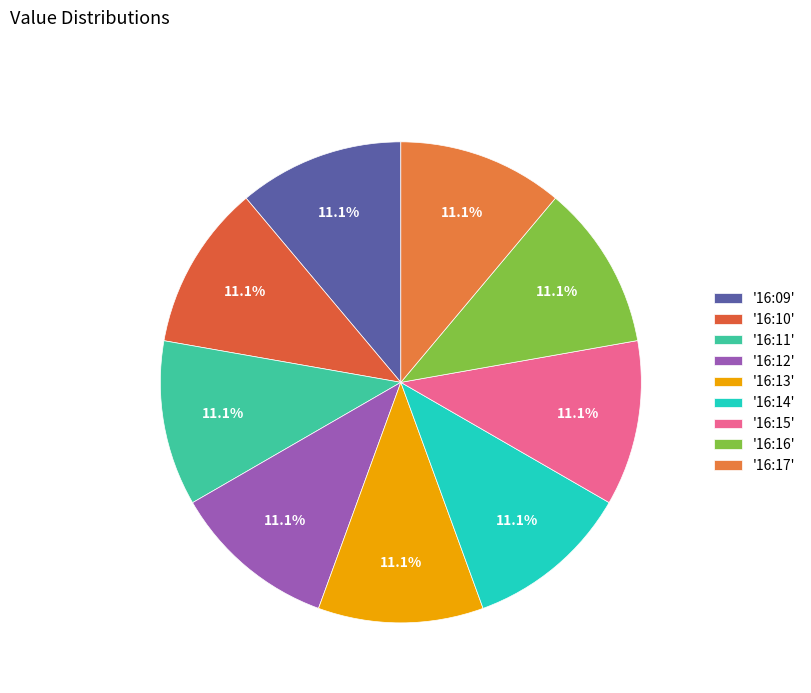

What is the smallest slice in the pie chart?

16:12